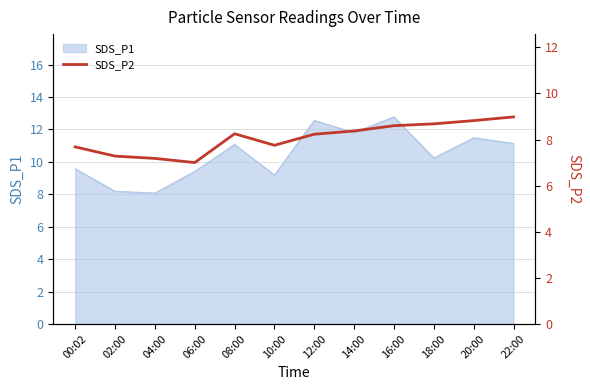

Reading right to left, extract all data points from this chart.

9.0	8.8	8.7	8.6	8.4	8.2	7.8	8.2	7.0	7.2	7.3	7.7